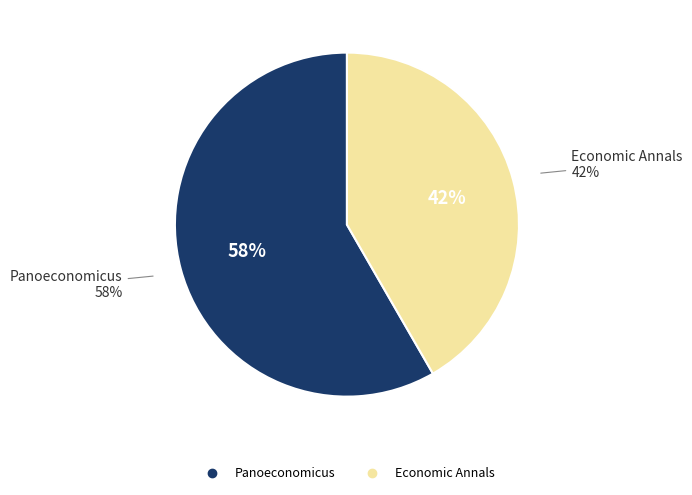

Rank the categories by value from highest to lowest.

Panoeconomicus, Economic Annals